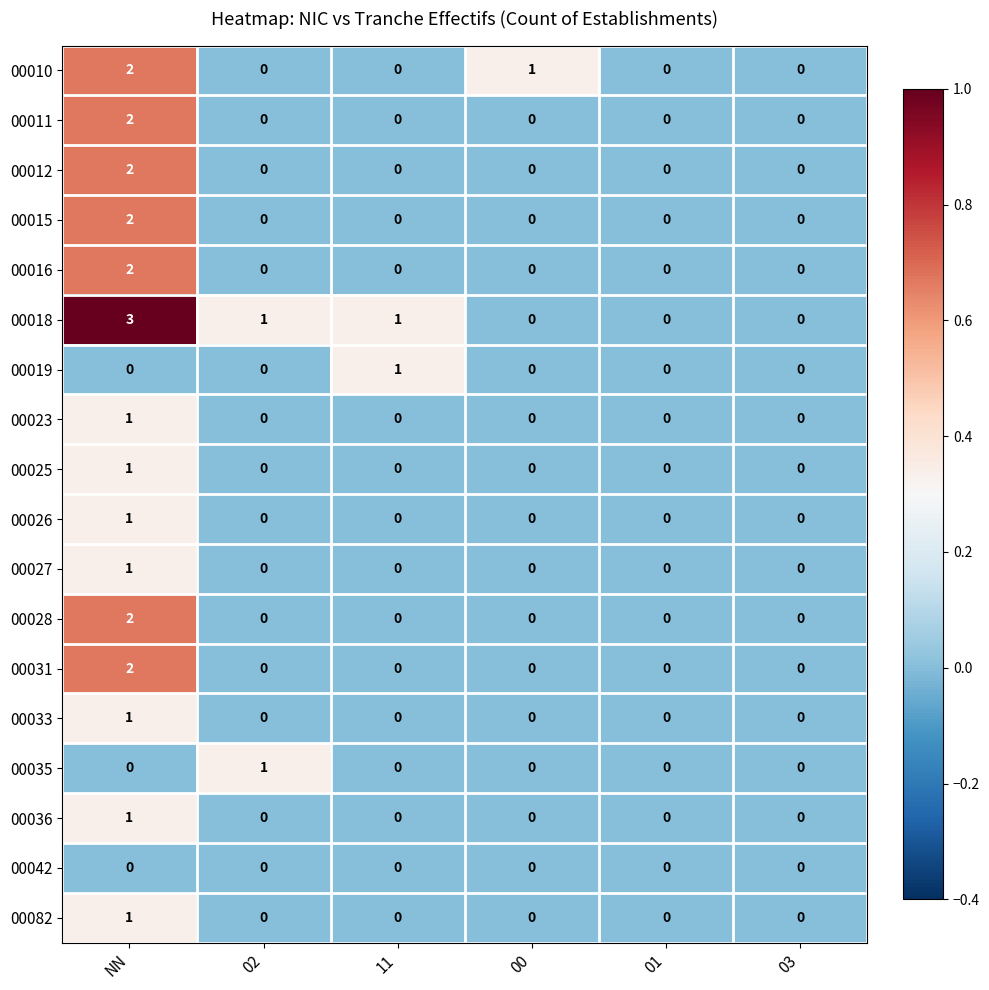

At which category is the sum across all series the highest?

NN